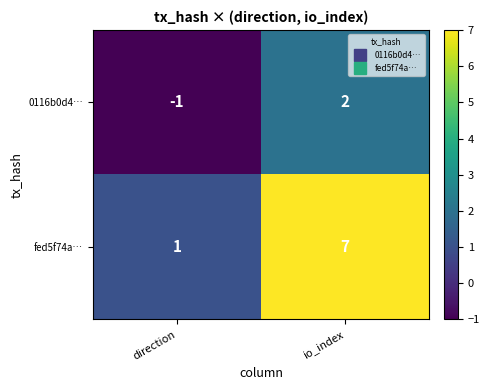

Which series has the largest total across all categories?

fed5f74a…